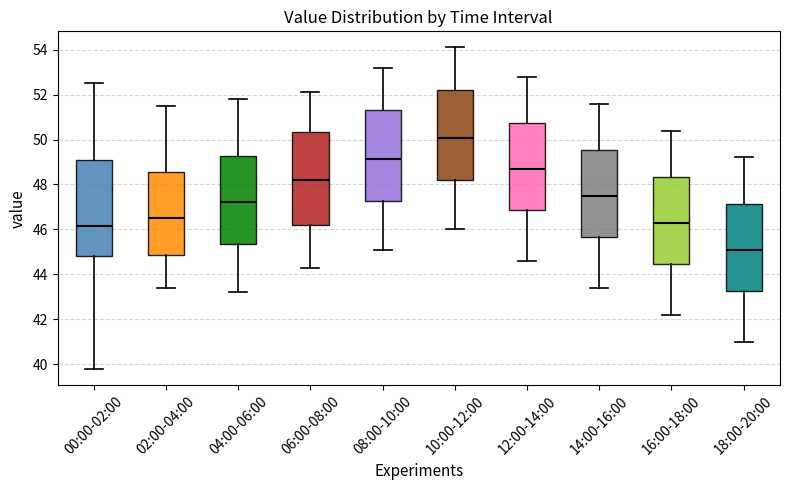

Which box has the highest median line?

10:00-12:00